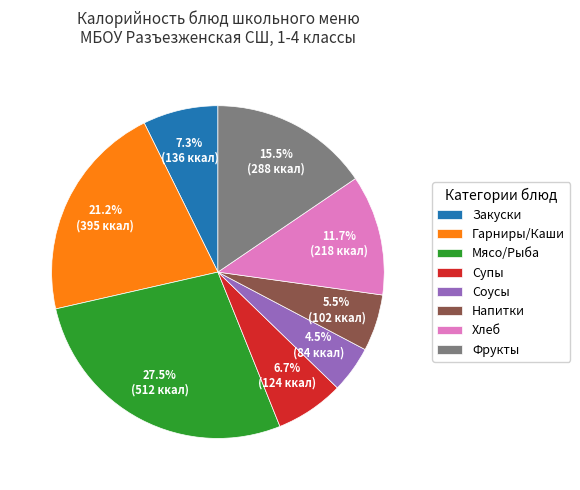

How much of the chart is everything except Гарниры/Каши?

78.8%